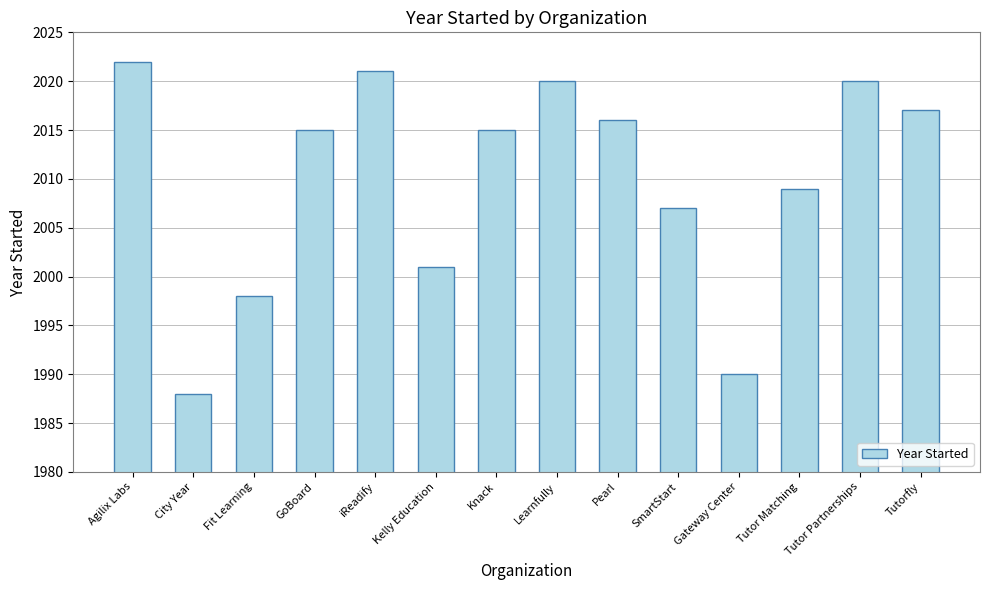

What is the change in value from Gateway Center to Tutorfly?

+27